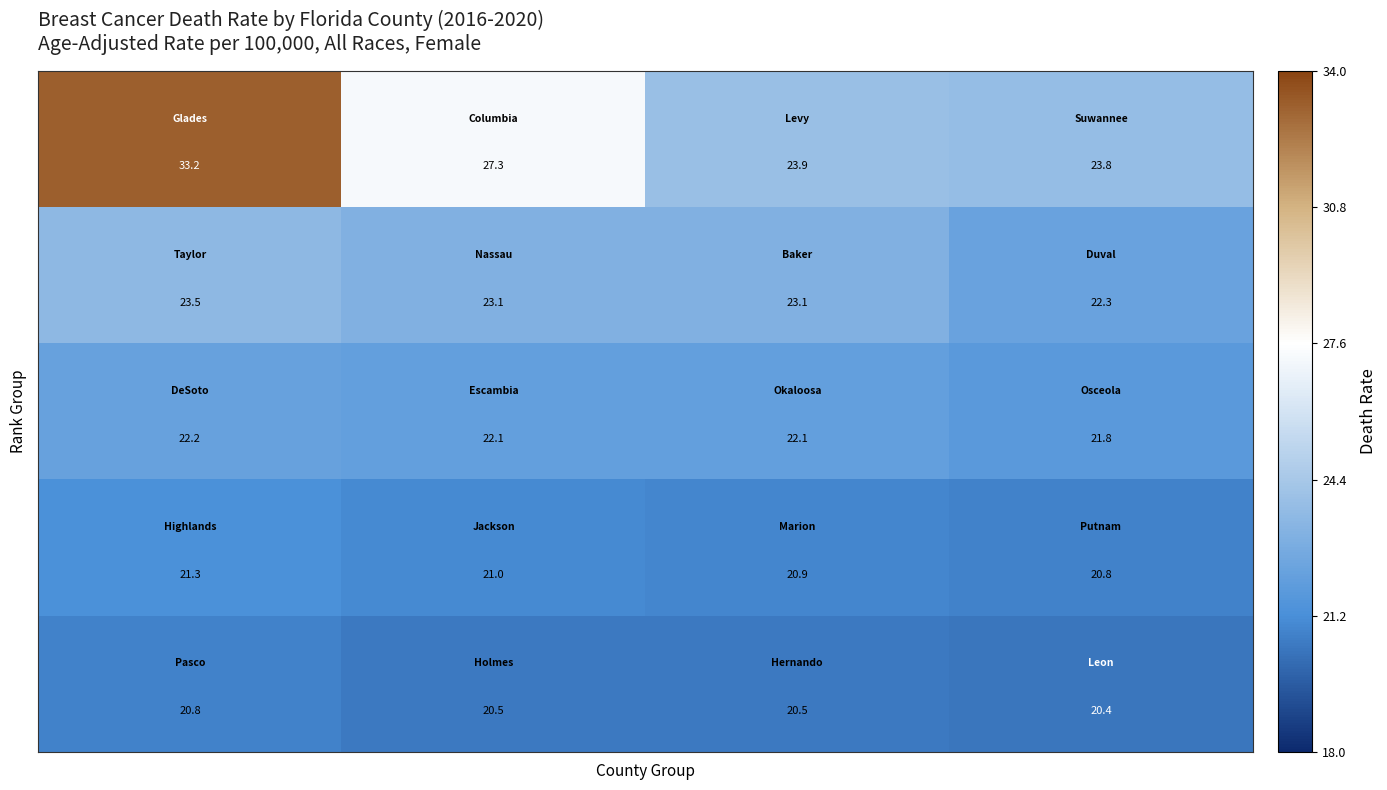

What is the smallest value displayed?

20.4